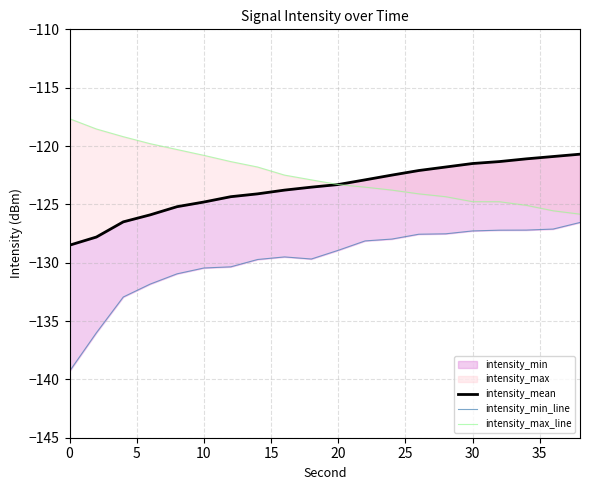

What is the value of the intensity_min_line point at the 3rd from the left?

-132.9